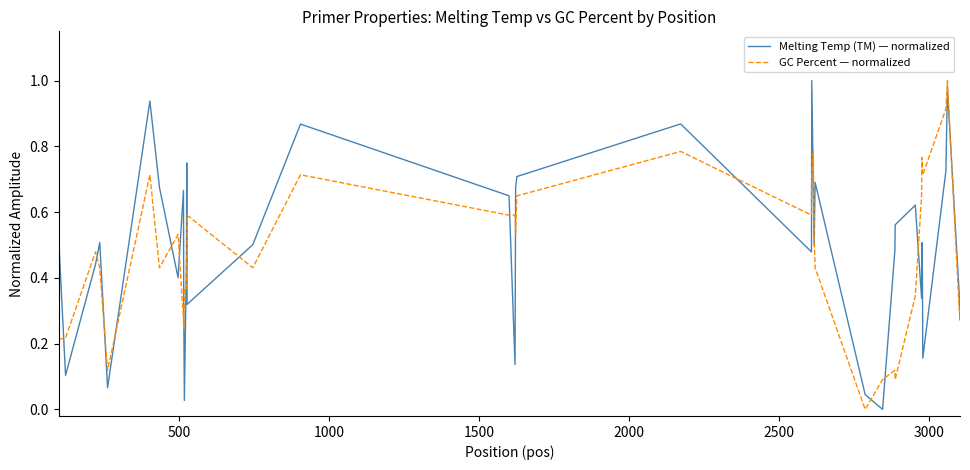

True or false: GC Percent — normalized and Melting Temp (TM) — normalized cross at least once.

True